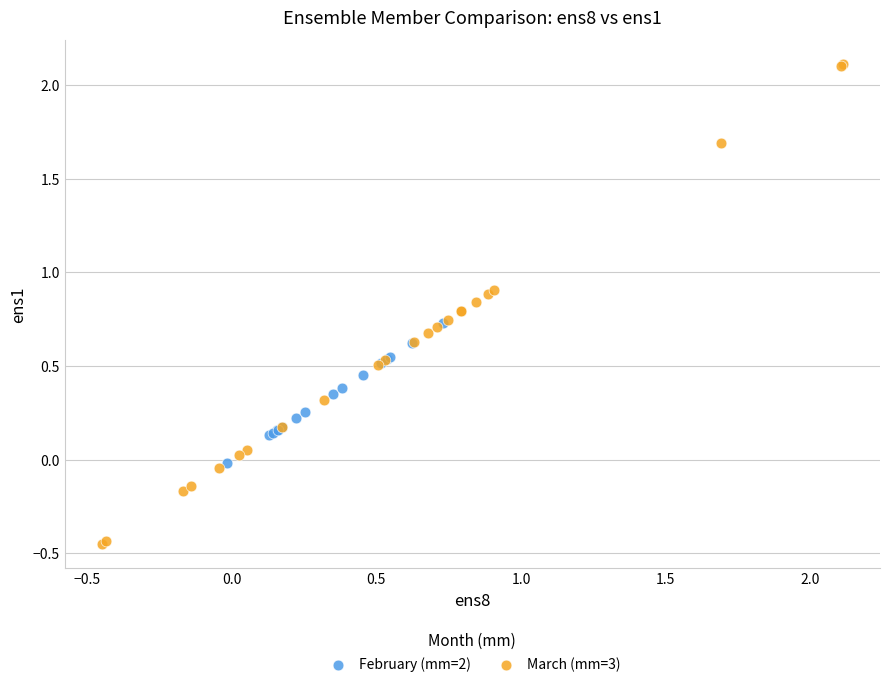

What are all the series names shown in the legend?

February (mm=2), March (mm=3)